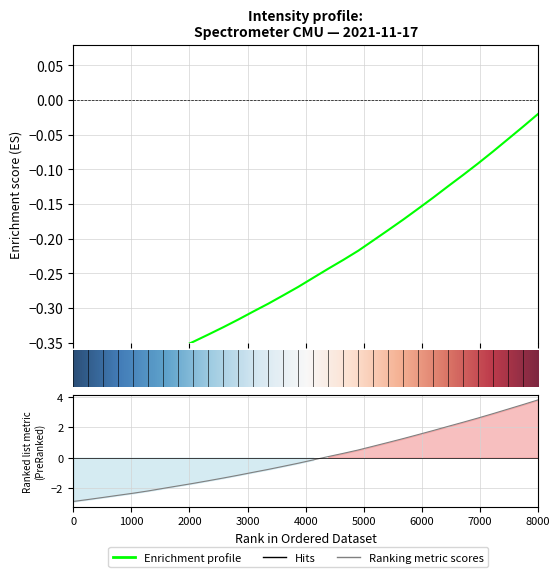

Reading left to right, list all the values displayed in this chart.

-0.4	-0.4	-0.4	-0.4	-0.4	-0.4	-0.4	-0.4	-0.3	-0.3	-0.3	-0.3	-0.3	-0.3	-0.3	-0.3	-0.3	-0.2	-0.2	-0.2	-0.2	-0.2	-0.2	-0.2	-0.1	-0.1	-0.1	-0.1	-0.1	-0.1	-0.0	-0.0